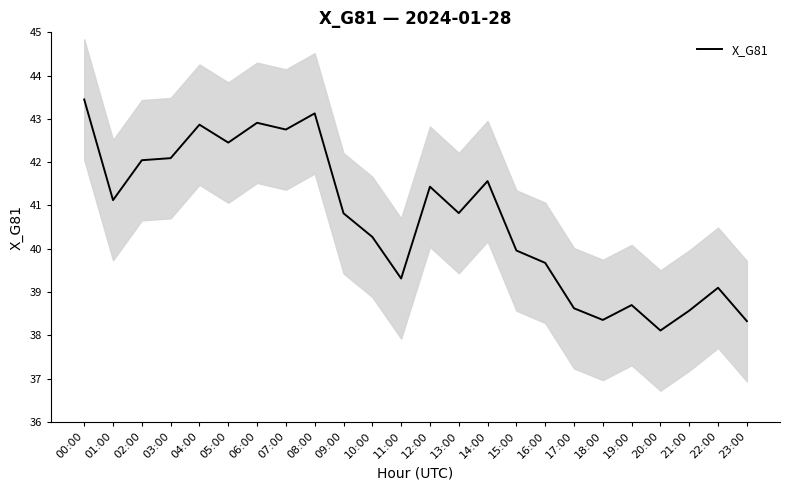

Reading right to left, extract all data points from this chart.

23:00=38.3	22:00=39.1	21:00=38.6	20:00=38.1	19:00=38.7	18:00=38.4	17:00=38.6	16:00=39.7	15:00=40.0	14:00=41.6	13:00=40.8	12:00=41.4	11:00=39.3	10:00=40.3	09:00=40.8	08:00=43.1	07:00=42.8	06:00=42.9	05:00=42.5	04:00=42.9	03:00=42.1	02:00=42.0	01:00=41.1	00:00=43.4